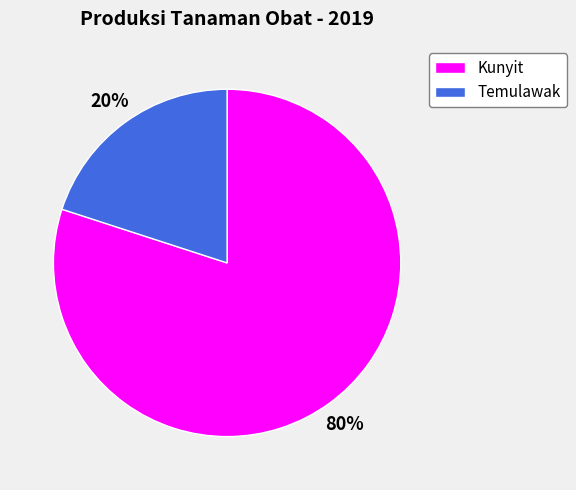

Do Temulawak and Kunyit together represent more than half of the pie?

Yes